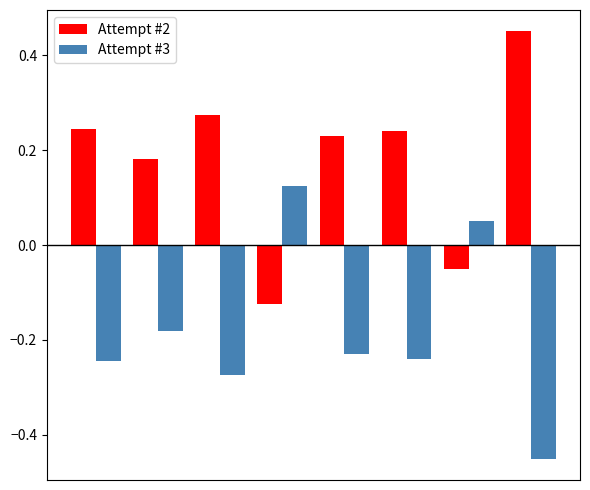

How many bars are there in total?

16